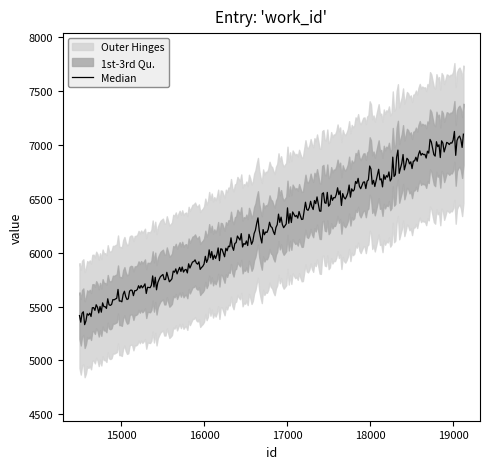

Between 14505 and 14497, which is larger?

14497